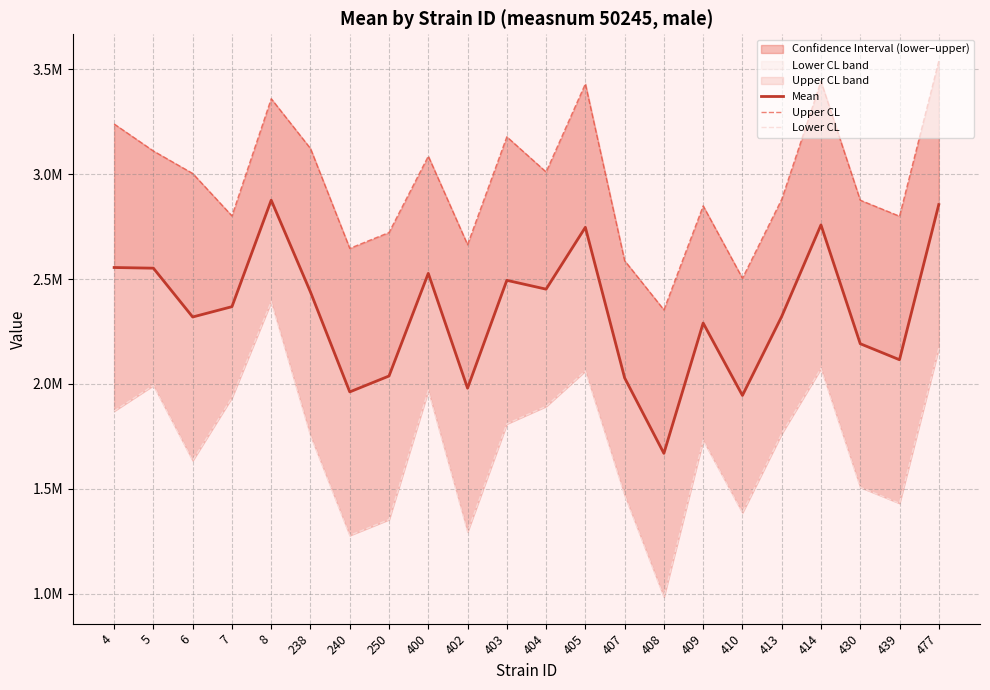

Is this an area chart (filled region under the line)?

No